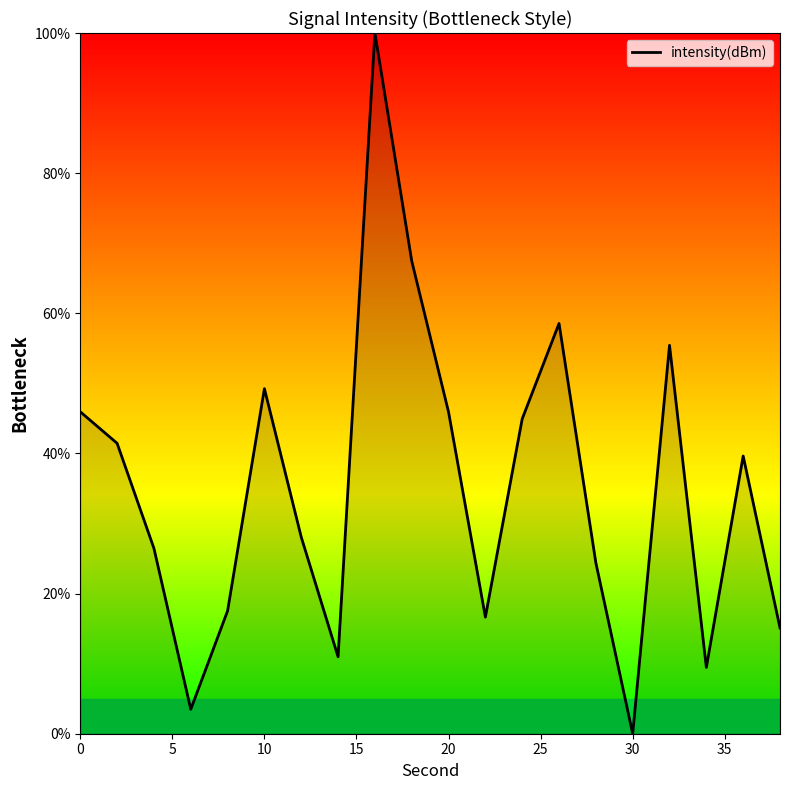

What is the maximum value shown in the chart?

100.0